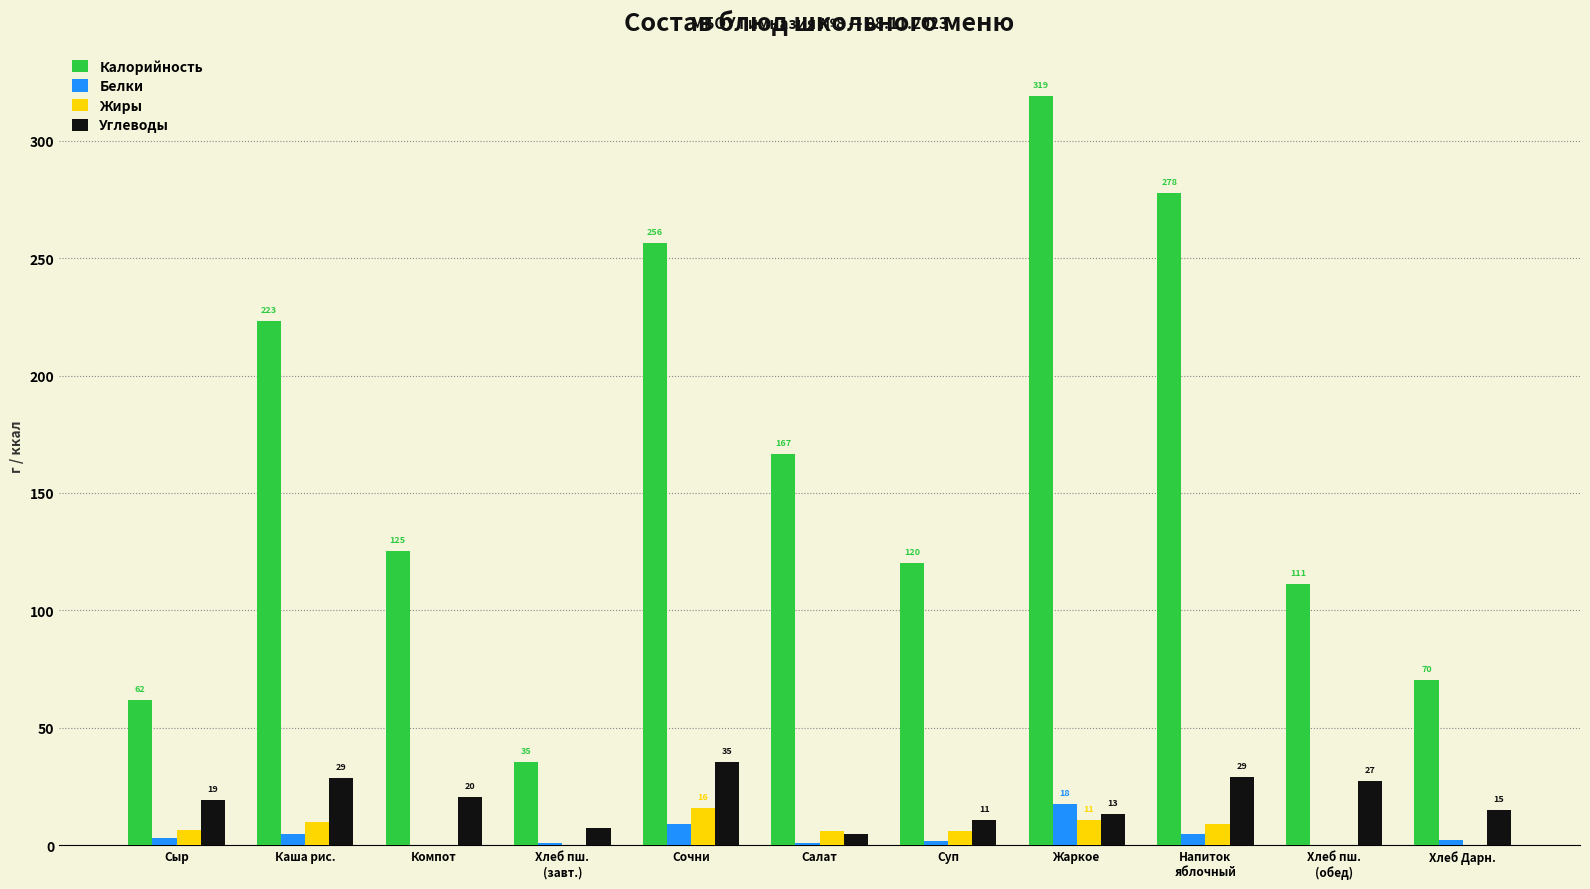

Reading right to left, transcribe all the data shown in this chart.

Калорийность: Хлеб Дарн.=70.5	Хлеб пш.
(обед)=111.3	Напиток
яблочный=277.8	Жаркое=319.2	Суп=120.0	Салат=166.6	Сочни=256.2	Хлеб пш.
(завт.)=35.2	Компот=125.3	Каша рис.=223.3	Сыр=61.9
Белки: Хлеб Дарн.=2.3	Хлеб пш.
(обед)=0.2	Напиток
яблочный=4.9	Жаркое=17.5	Суп=2.0	Салат=0.8	Сочни=9.1	Хлеб пш.
(завт.)=1.1	Компот=0.2	Каша рис.=4.9	Сыр=3.3
Жиры: Хлеб Дарн.=0.2	Хлеб пш.
(обед)=0.2	Напиток
яблочный=8.9	Жаркое=10.8	Суп=6.0	Салат=6.0	Сочни=15.9	Хлеб пш.
(завт.)=0.1	Компот=0.0	Каша рис.=9.8	Сыр=6.6
Углеводы: Хлеб Дарн.=14.8	Хлеб пш.
(обед)=27.3	Напиток
яблочный=28.9	Жаркое=13.4	Суп=10.8	Салат=4.6	Сочни=35.3	Хлеб пш.
(завт.)=7.4	Компот=20.5	Каша рис.=28.8	Сыр=19.2